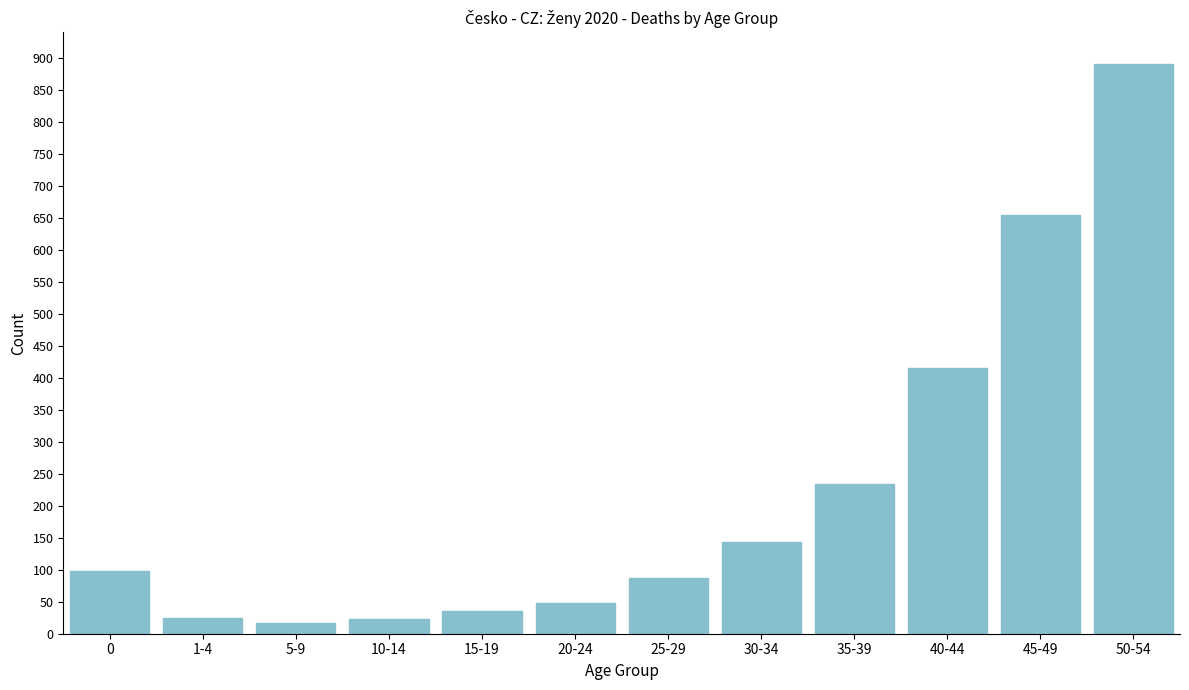

What is the sum of all values?

2667